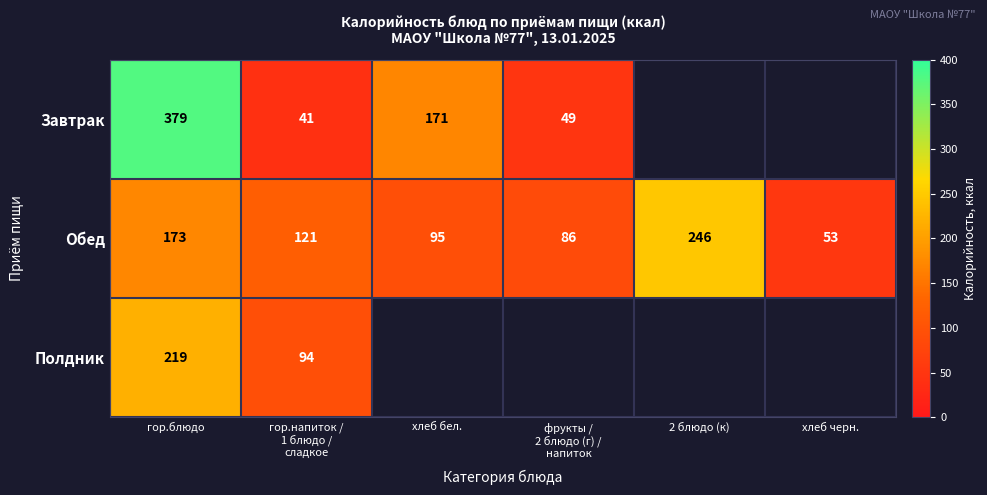

The Обед series shows 48 at гор.блюдо. True or false?

False